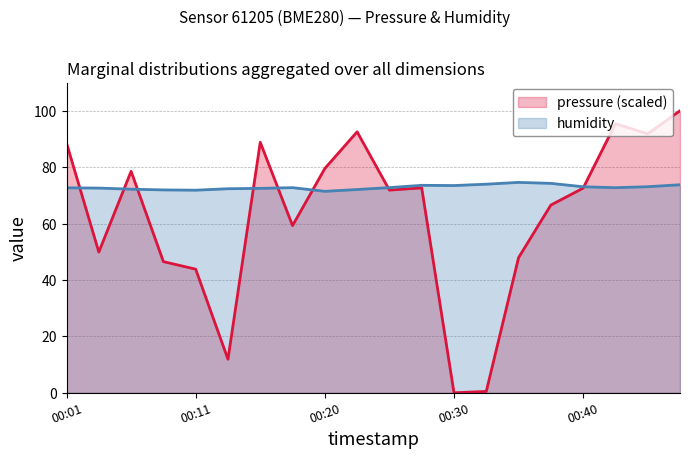

How many interior local peaks does the humidity series have?

3